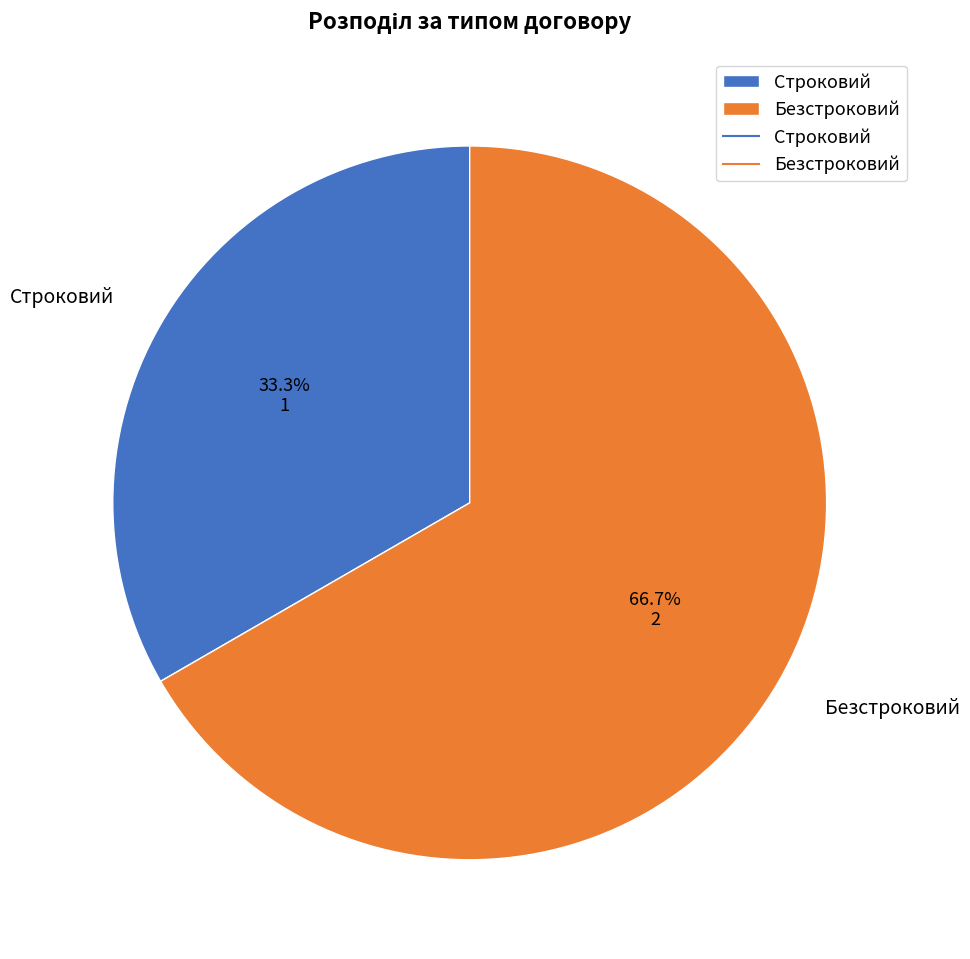

Approximately how many times larger is the value at Безстроковий compared to Строковий?

2.0